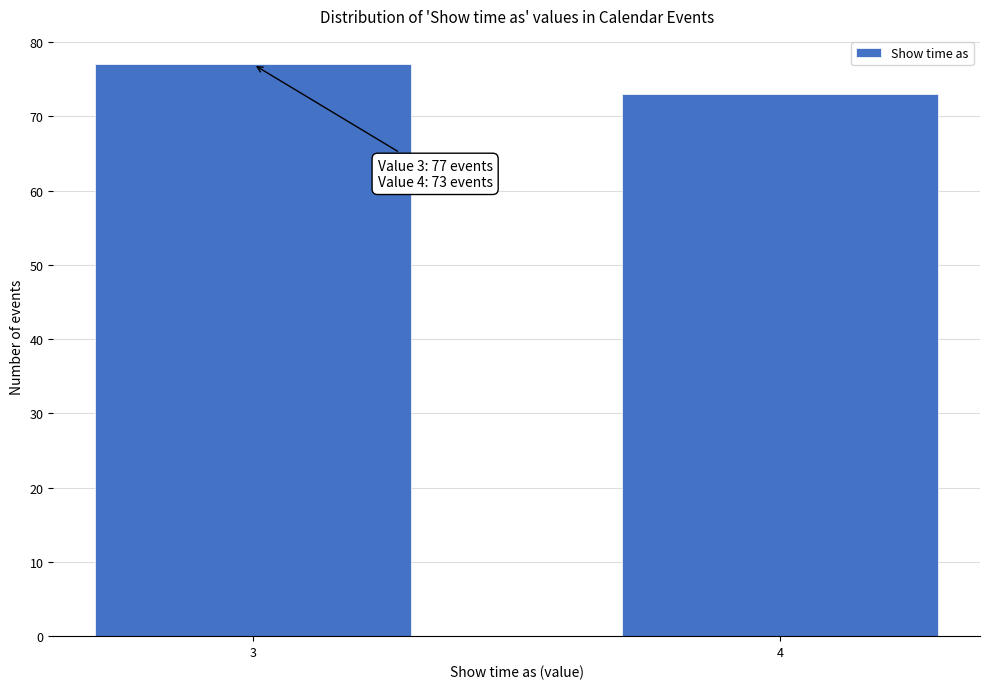

Reading left to right, what are all the values shown in this chart?

3=77	4=73